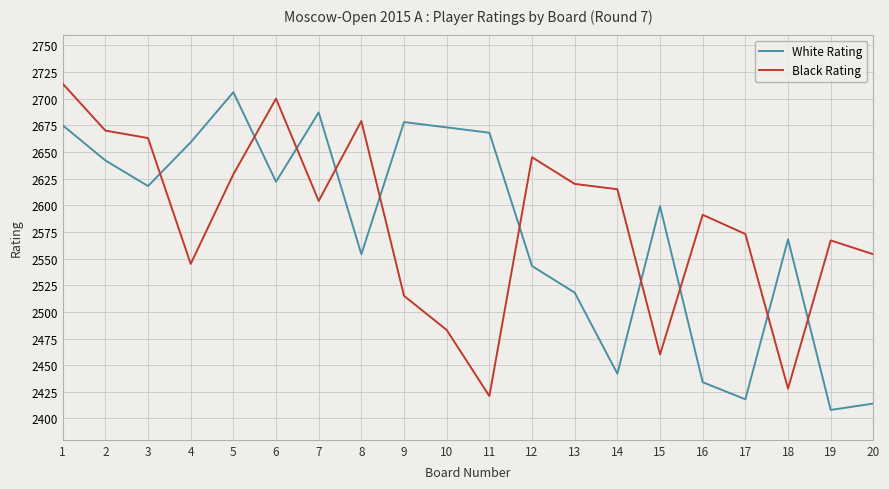

What is the spread (max minus min) of values at 9?

163